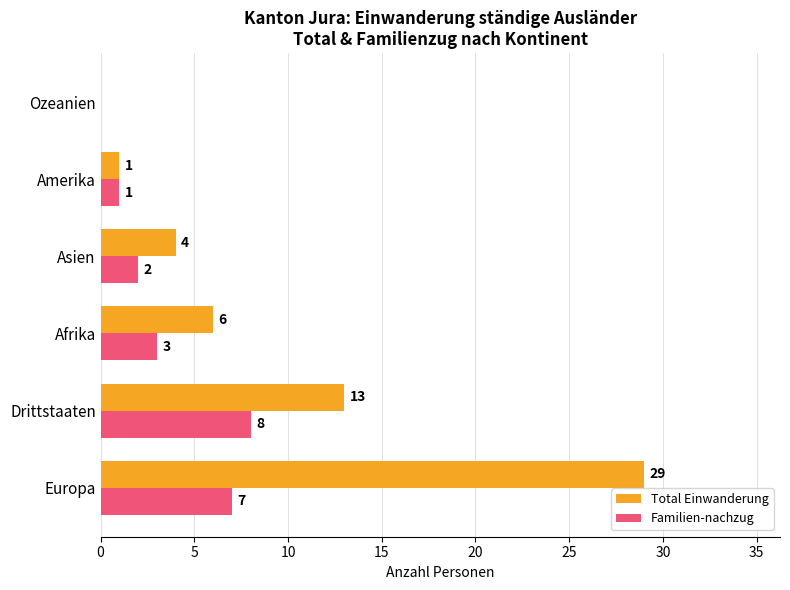

Count the number of categories in the chart.

6